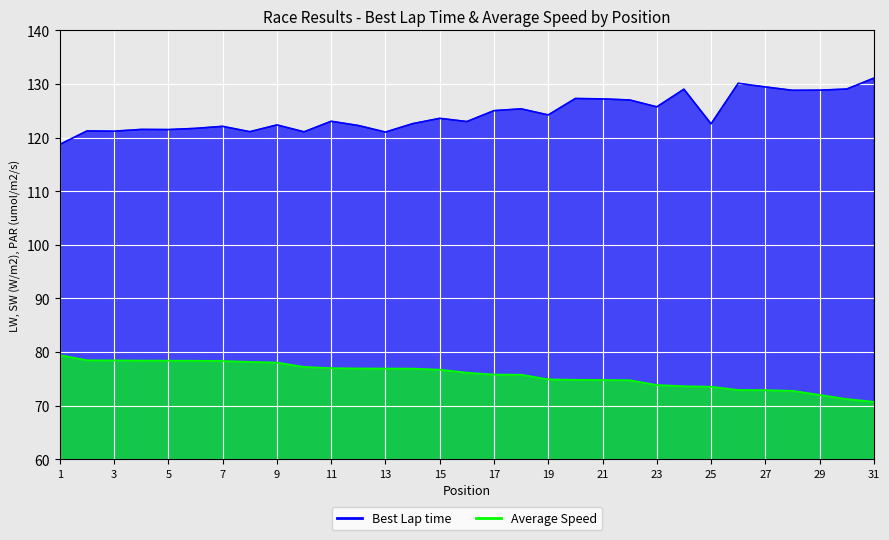

How many lines are shown in the chart?

2